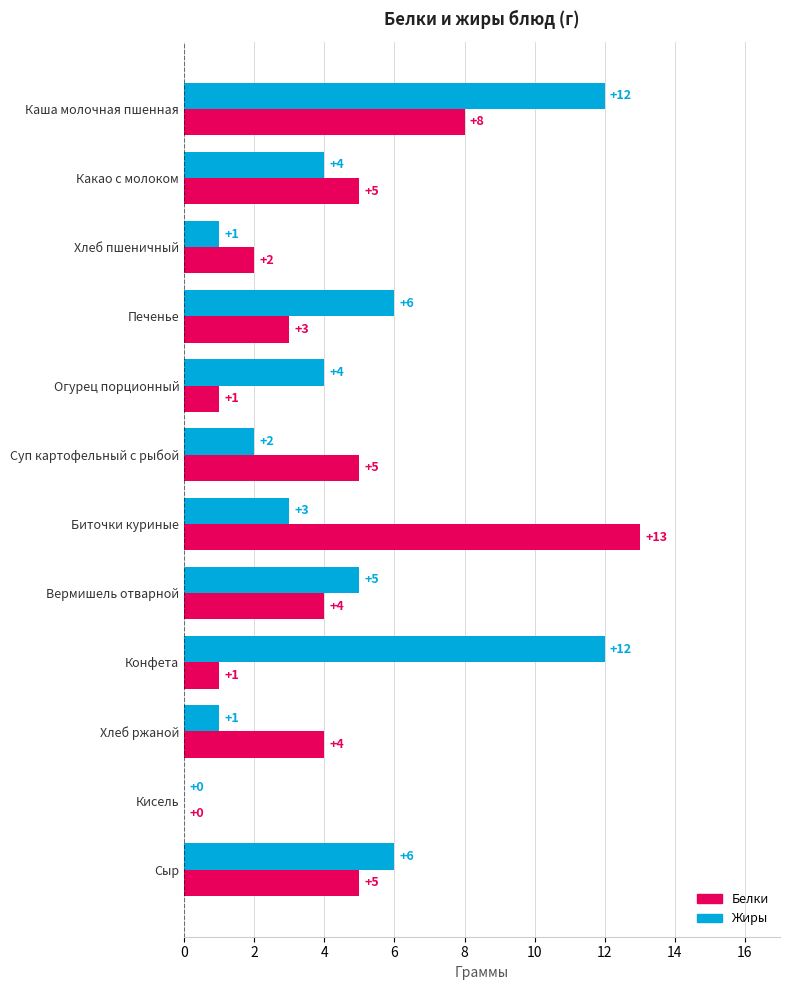

What are all the series names shown in the legend?

Белки, Жиры